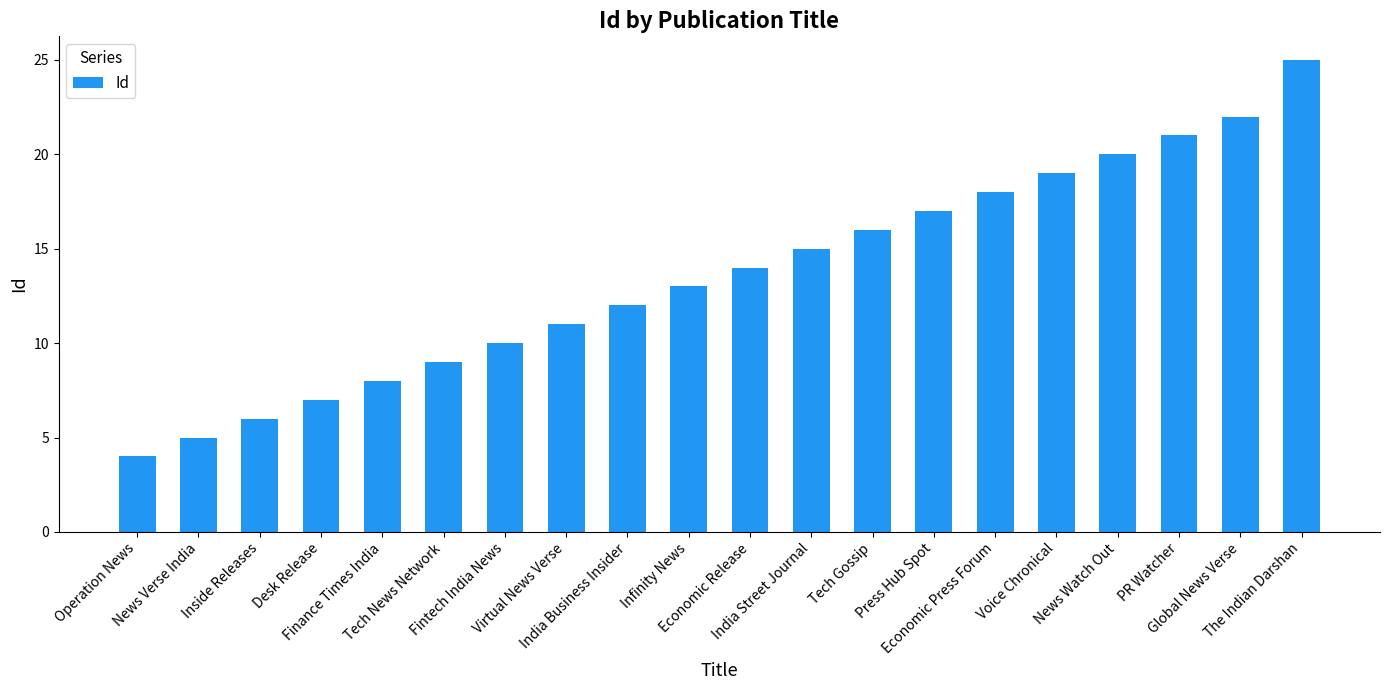

What is the difference between the maximum and second lowest values?

20